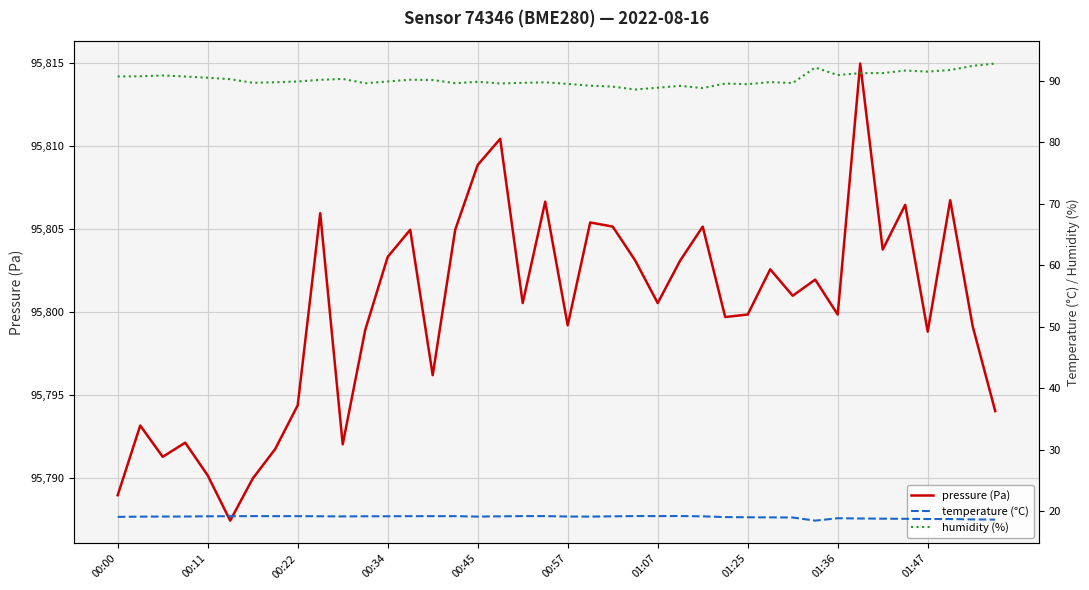

How many data points in pressure (Pa) are less than 95800?

19